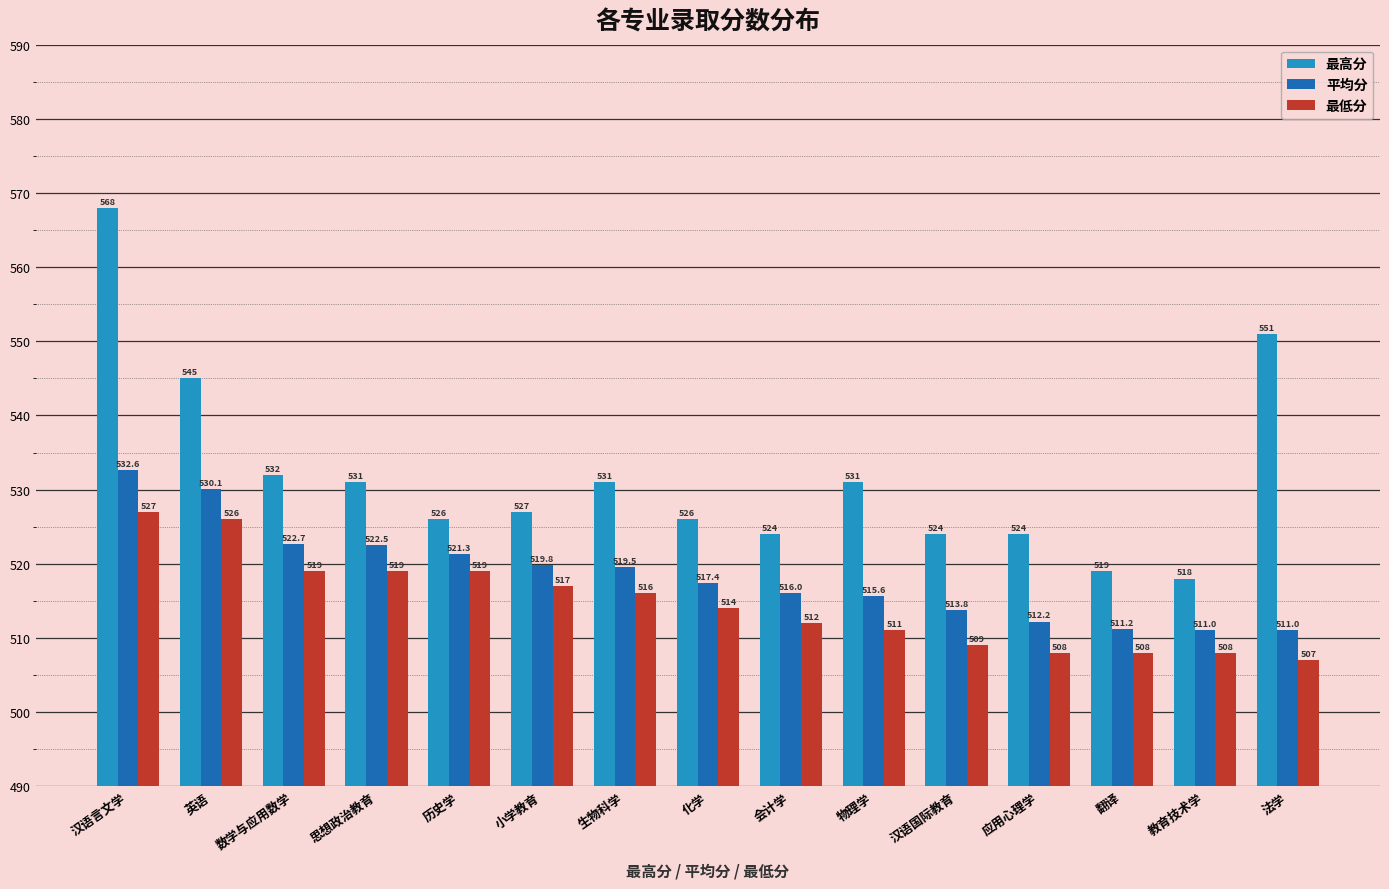

What is the difference between the maximum and minimum values in the 最低分 series?

20.0